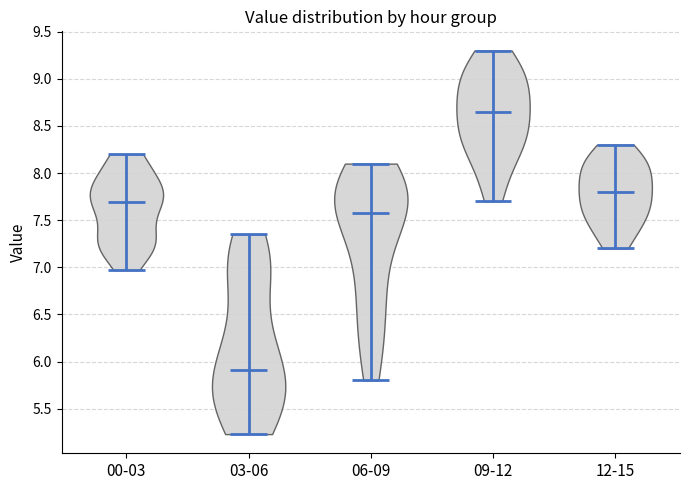

Reading left to right, read every violin against the y-axis: where its median line is, and the lowest and highest points it reaches. The values are not printed on the chart, so give them approximately, as read against the axis.

00-03: median line 7.70, lowest point 6.95, highest point 8.20
03-06: median line 5.90, lowest point 5.25, highest point 7.35
06-09: median line 7.60, lowest point 5.80, highest point 8.10
09-12: median line 8.65, lowest point 7.70, highest point 9.30
12-15: median line 7.80, lowest point 7.20, highest point 8.30